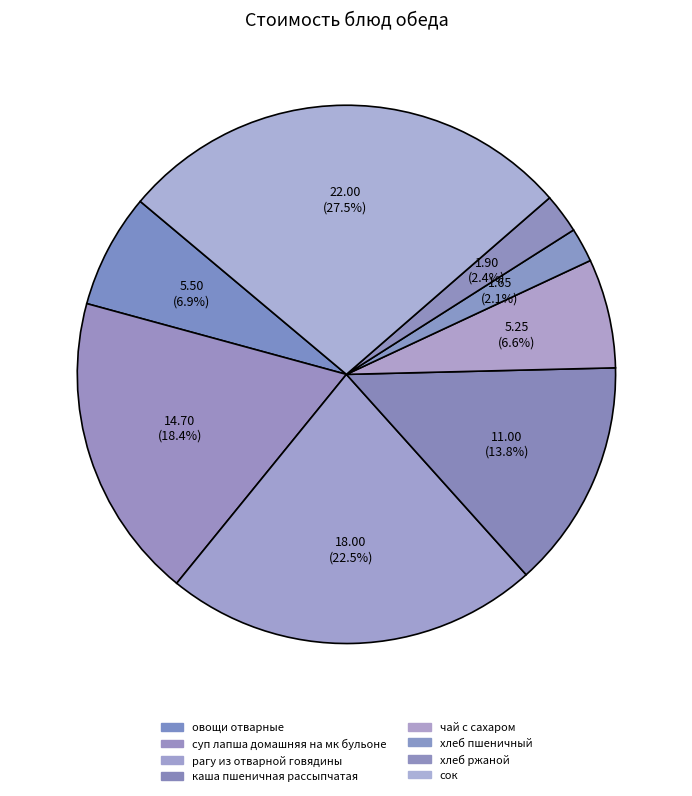

True or false: суп лапша домашняя на мк бульоне accounts for 6% of the total.

False